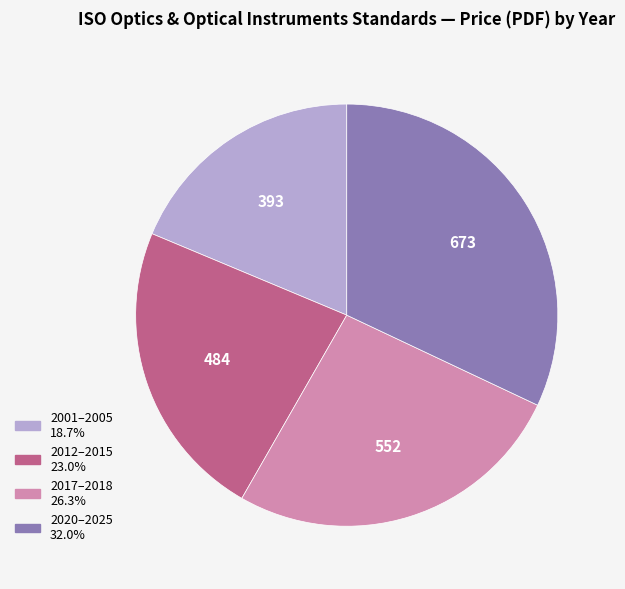

Does any single category account for the majority?

No